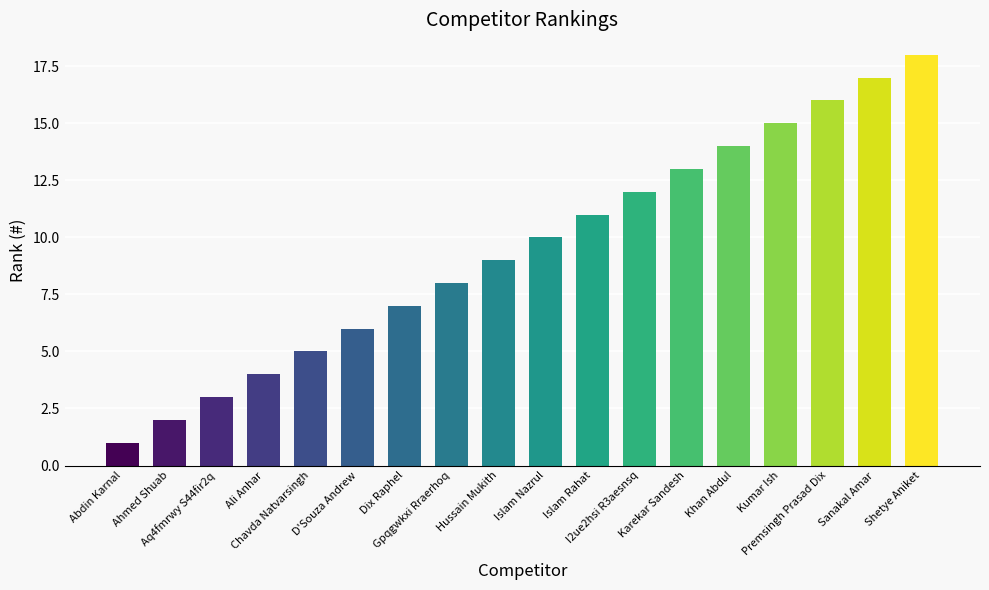

At which label is the value closest to 9?

Hussain Mukith